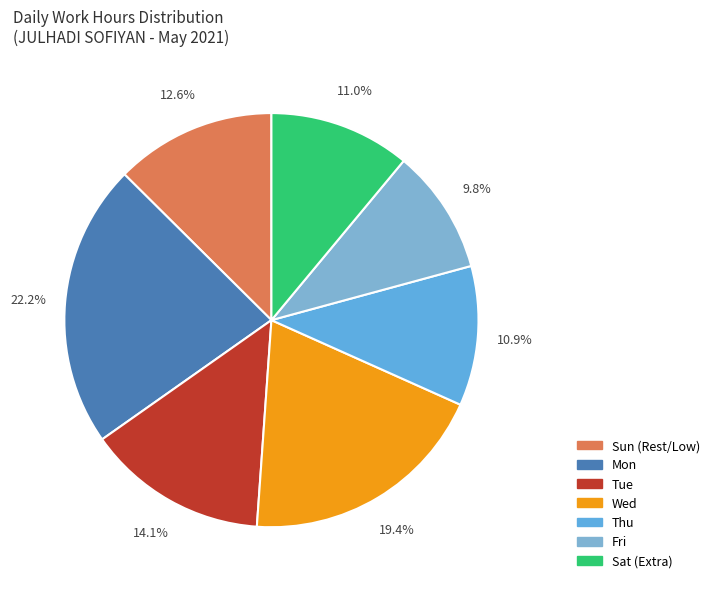

Is there any slice that represents more than half of the pie?

No